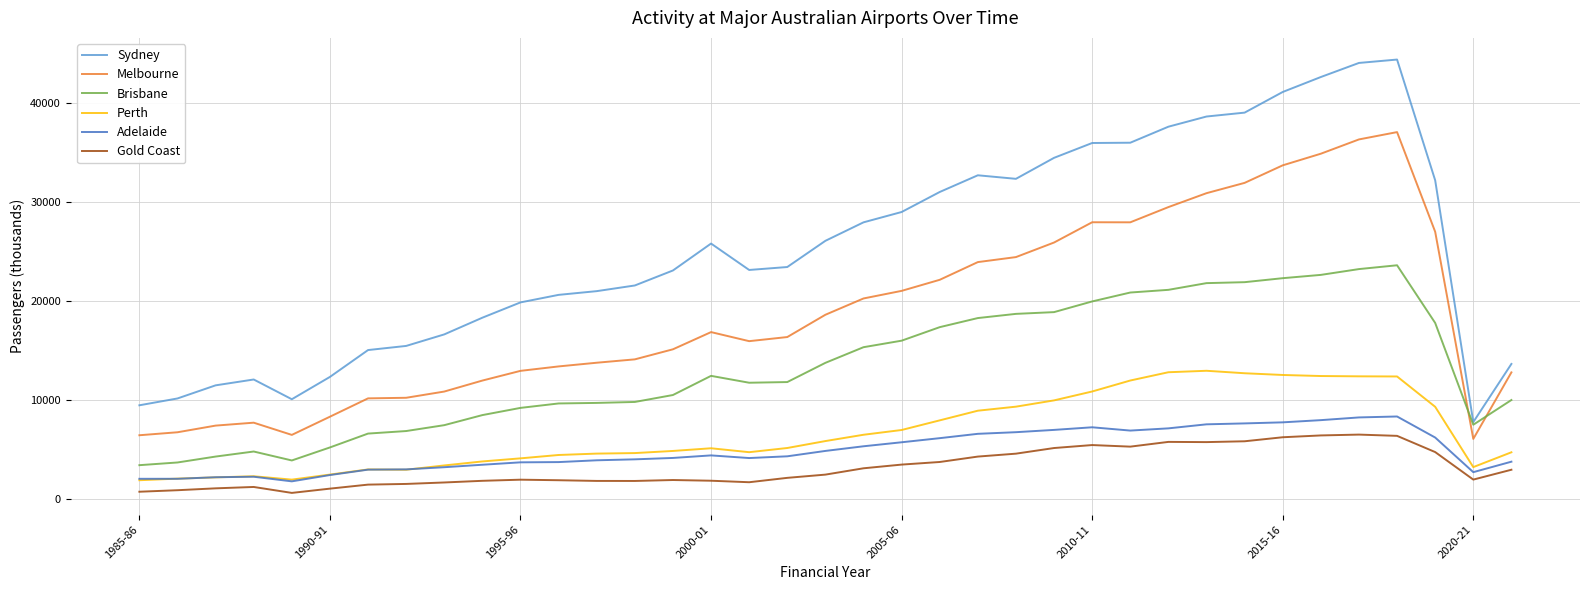

What is the minimum value for Melbourne?

6106.0